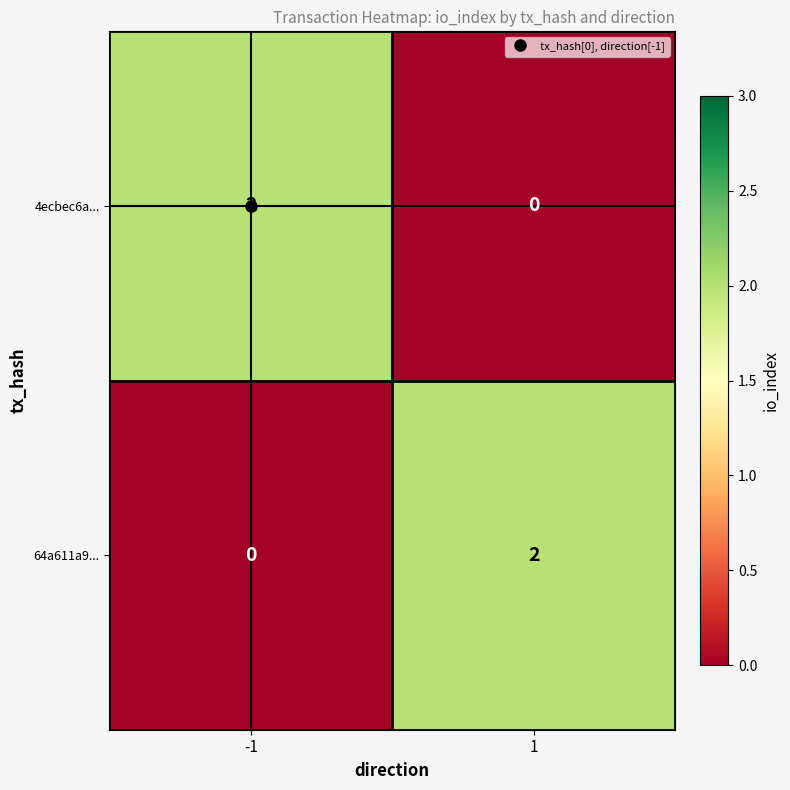

True or false: 64a611a9... has a value of 0 at -1.

True